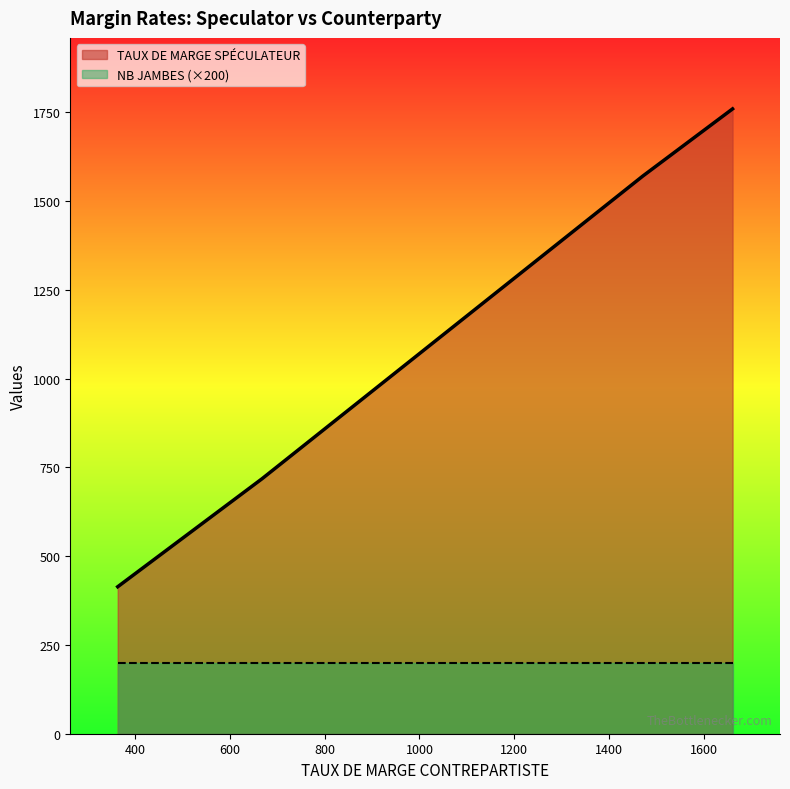

How many lines are shown in the chart?

2